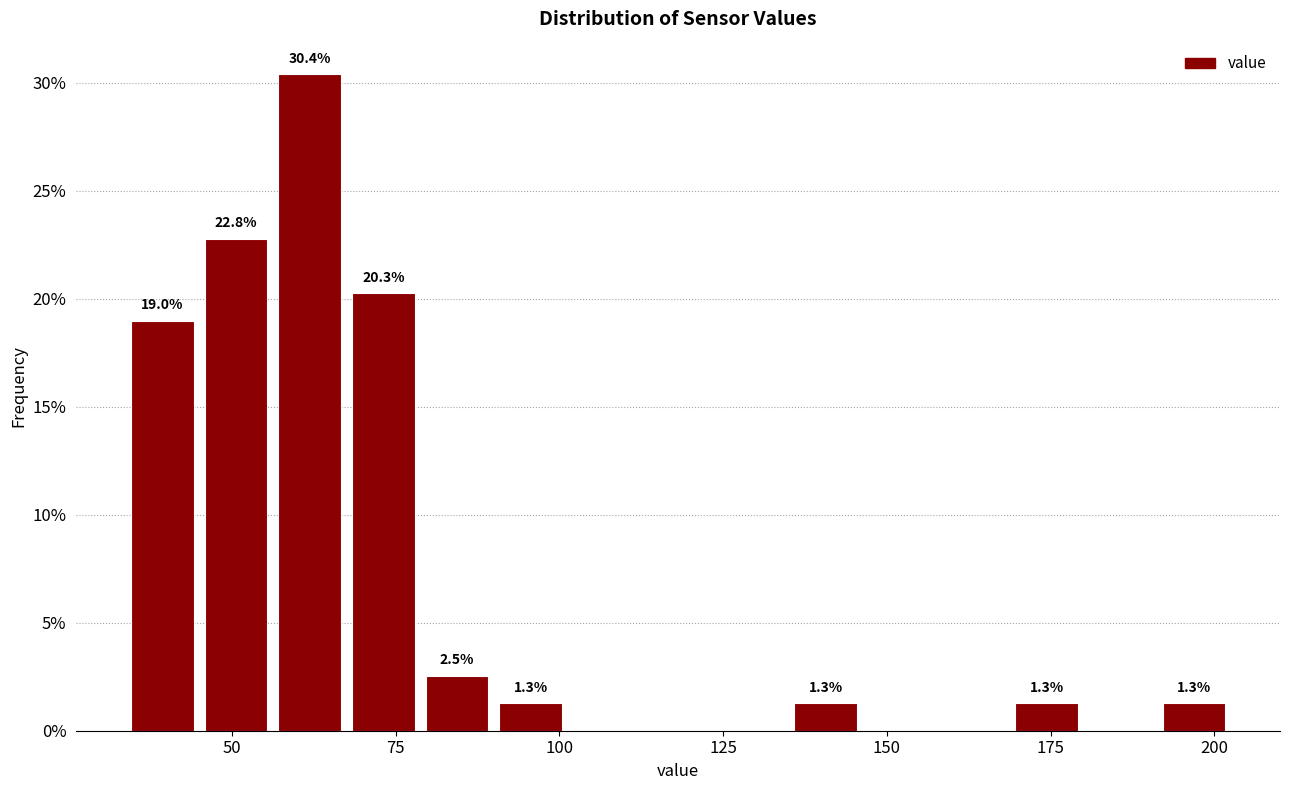

Read against the x-axis, roughly where is the centre of the tallest bar?

60